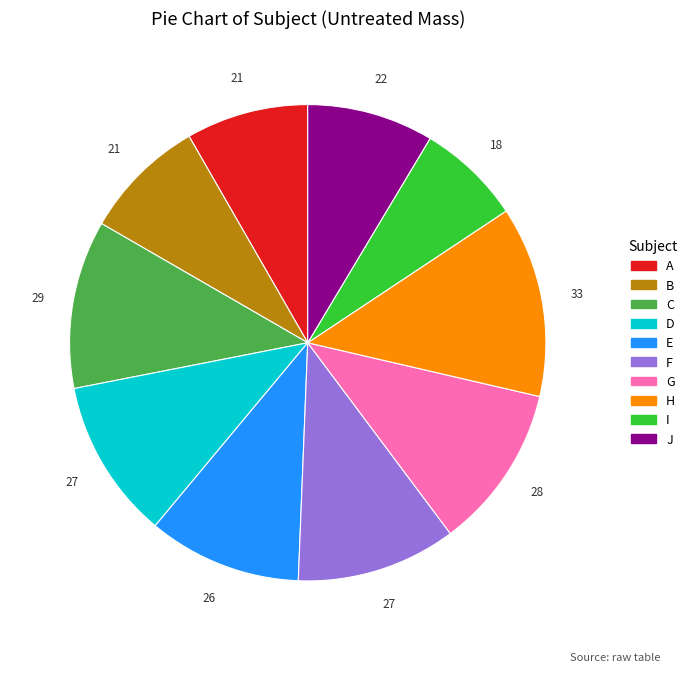

Combined, do G and J account for over 50%?

No